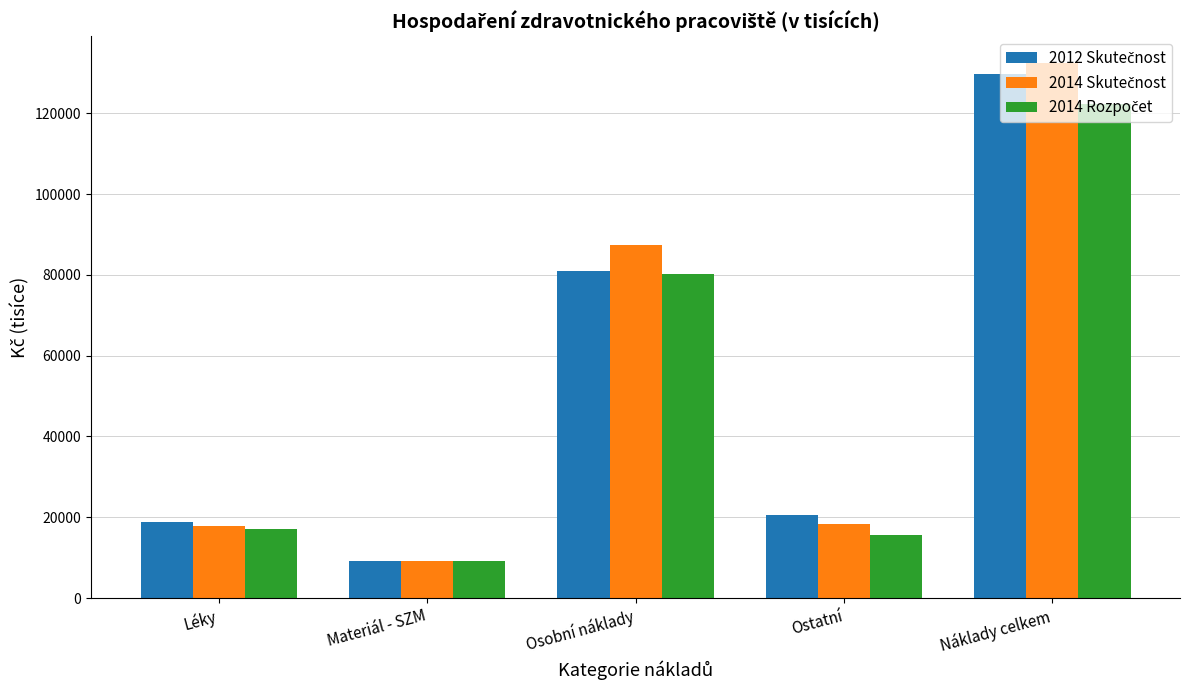

How many groups of bars are there?

5